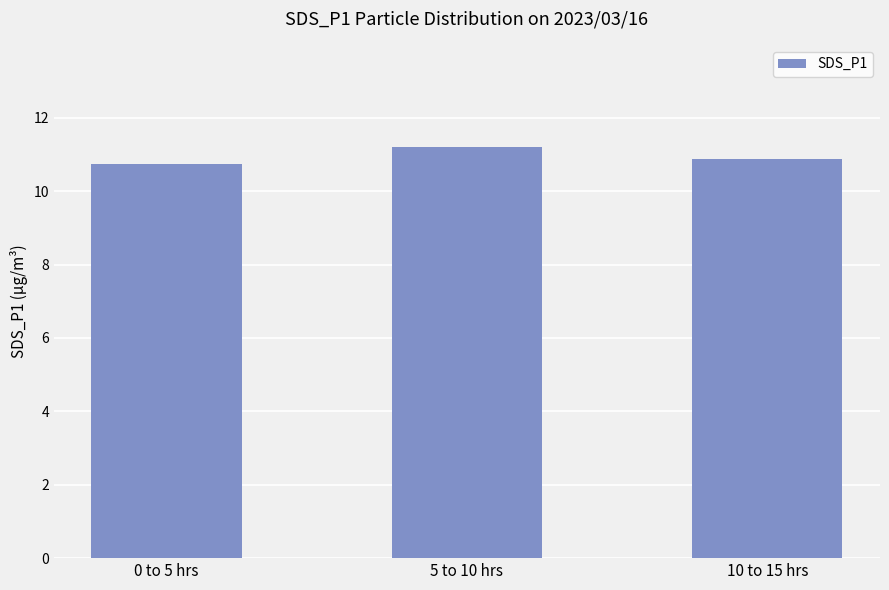

Reading left to right, list all the values displayed in this chart.

0 to 5 hrs=10.8	5 to 10 hrs=11.2	10 to 15 hrs=10.9